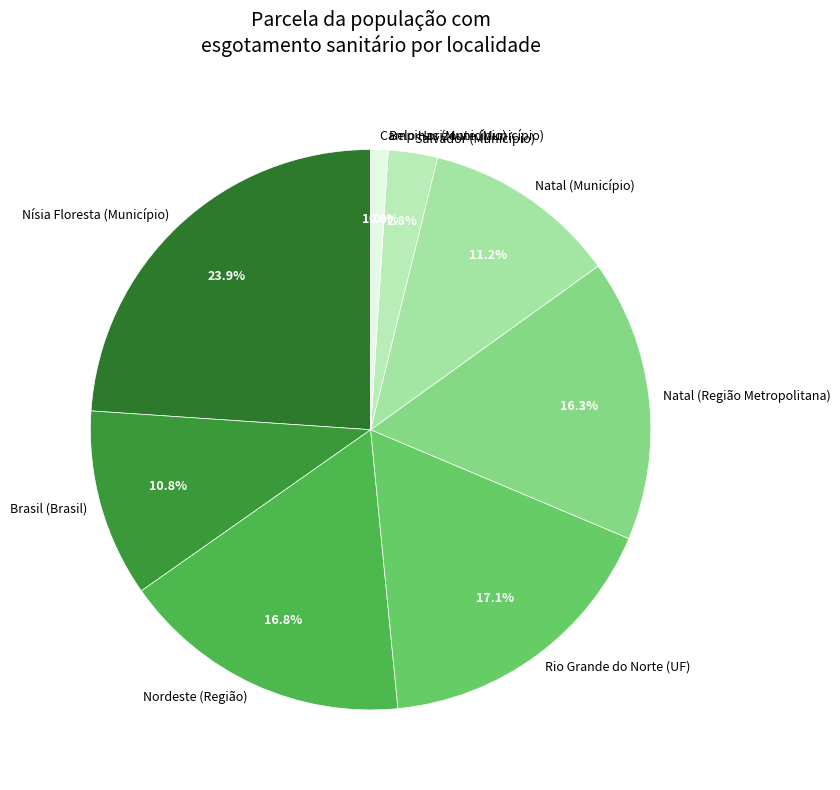

How much of the chart is everything except Rio Grande do Norte (UF)?

82.9%